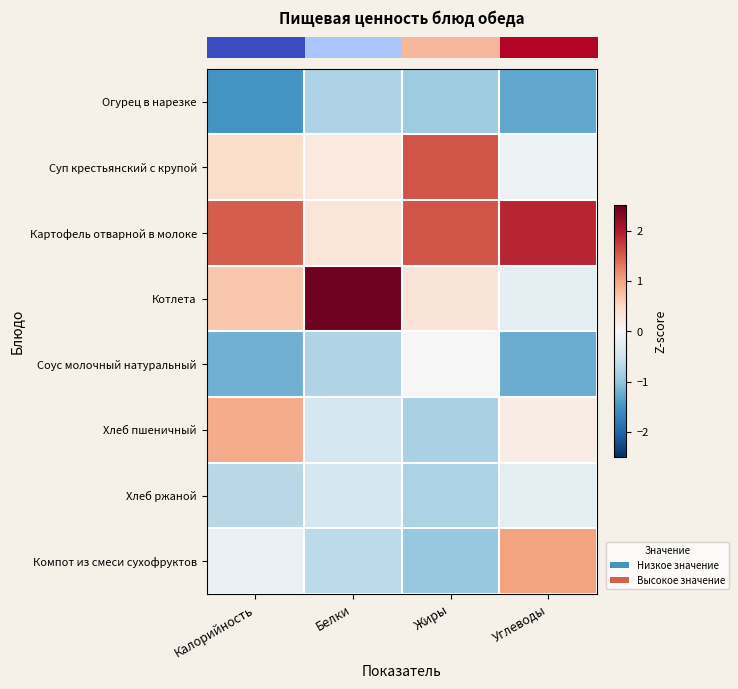

At which category is the sum across all series the highest?

Белки